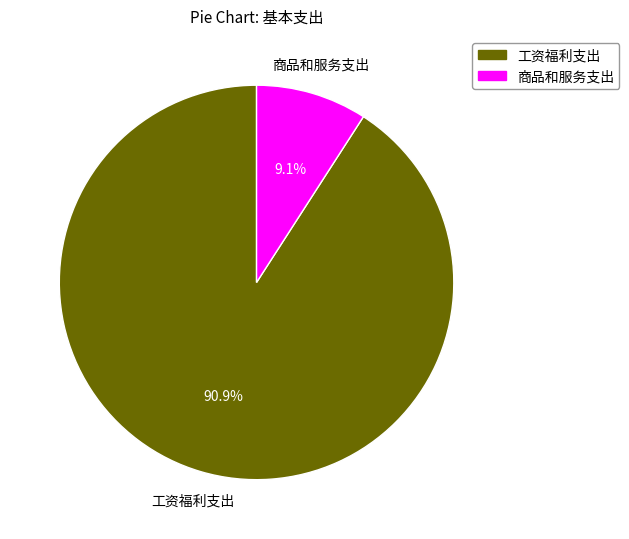

What is the largest slice in the pie chart?

工资福利支出